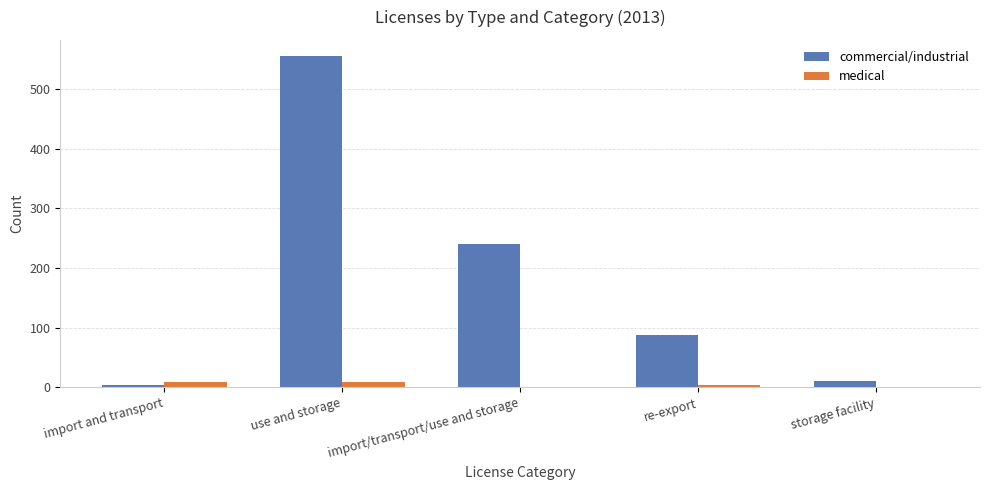

What is the sum of all medical values?

22